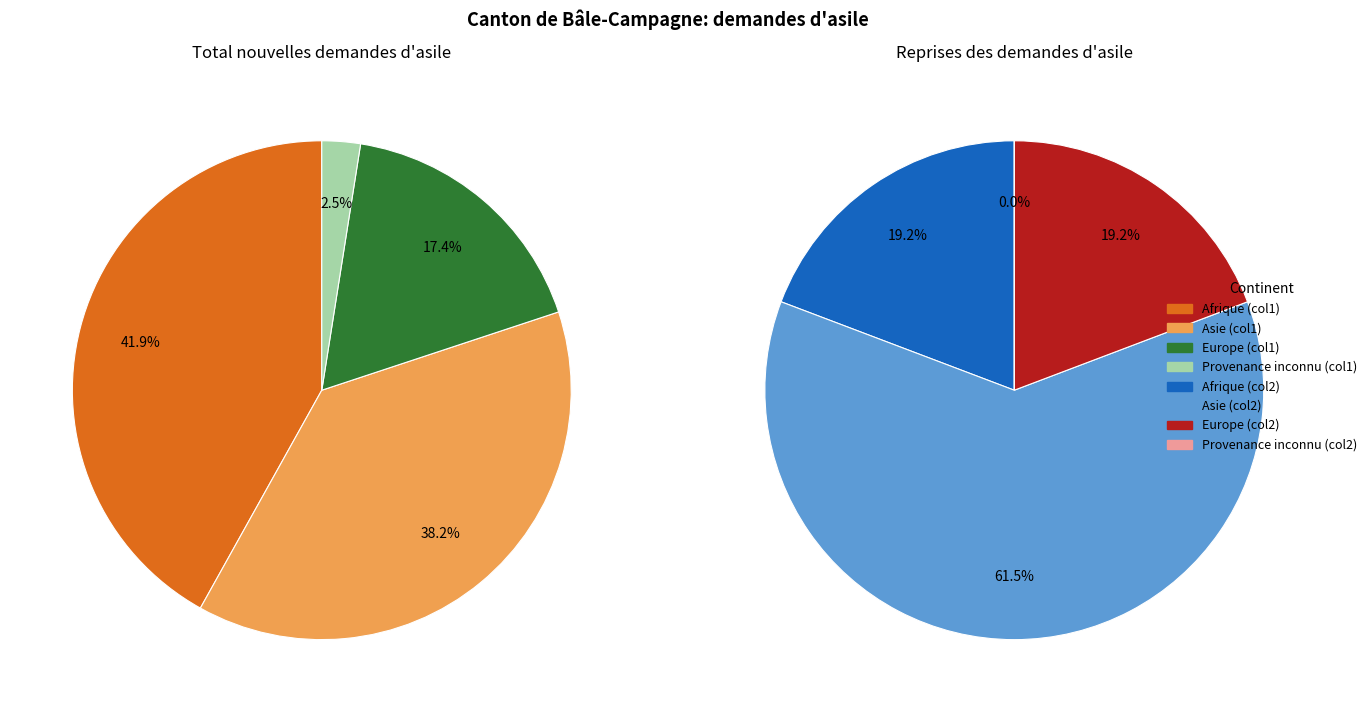

Count the number of slices in the pie.

4